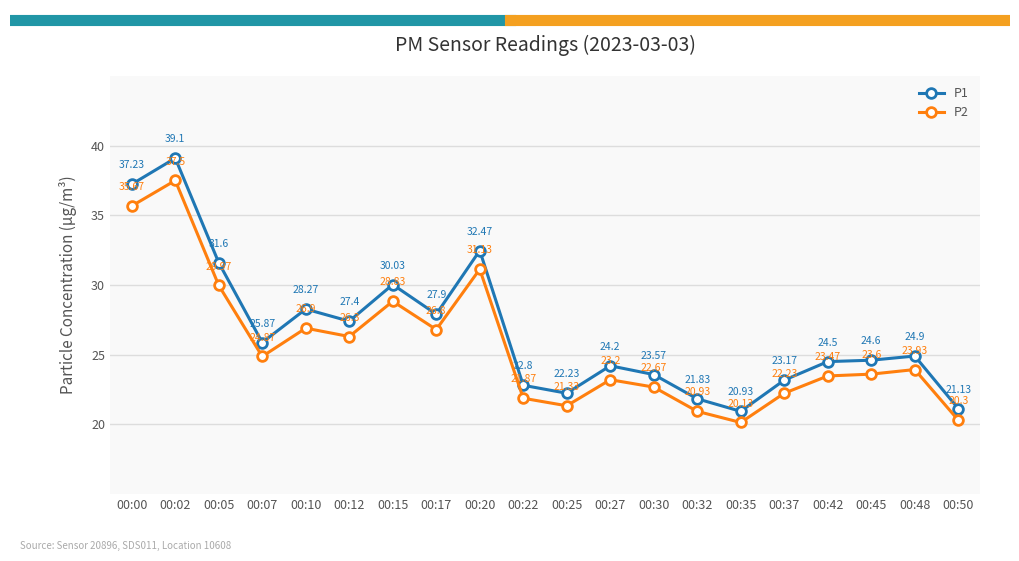

How many lines are shown in the chart?

2